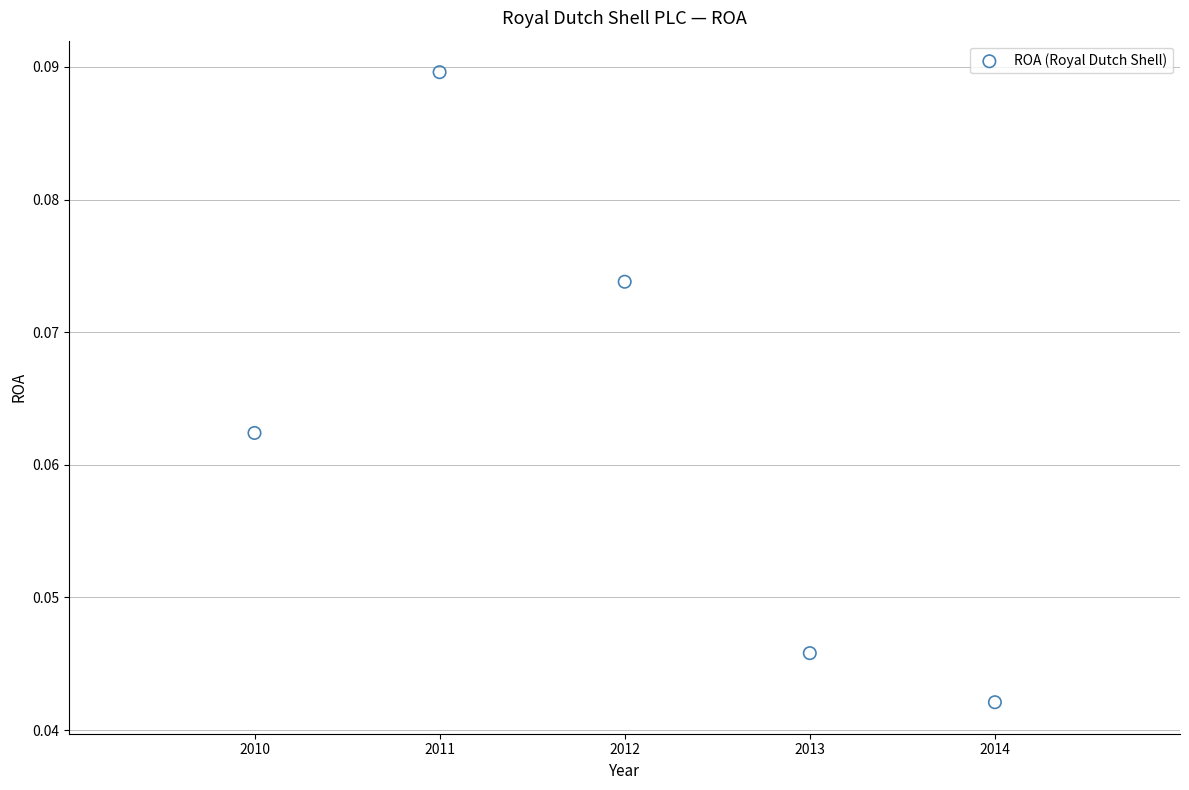

What is the average X value?

2012.0